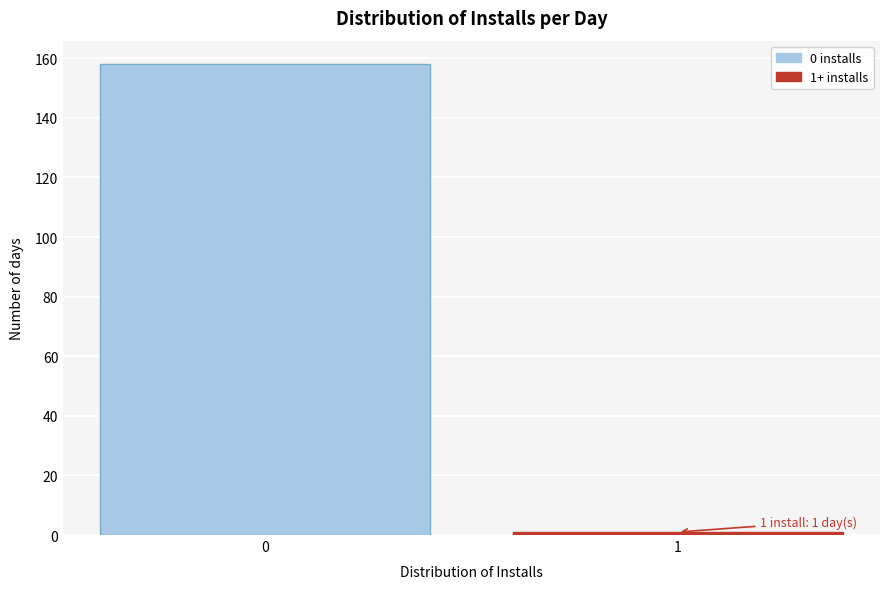

Reading right to left, what are all the values shown in this chart?

1=1	0=158